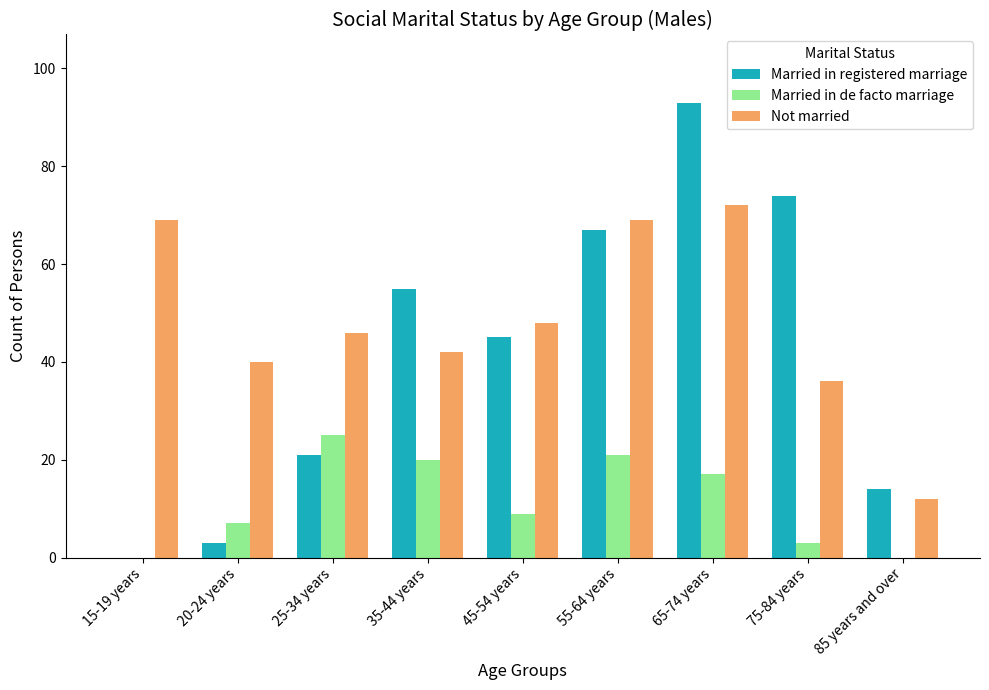

Count the number of data series in this chart.

3